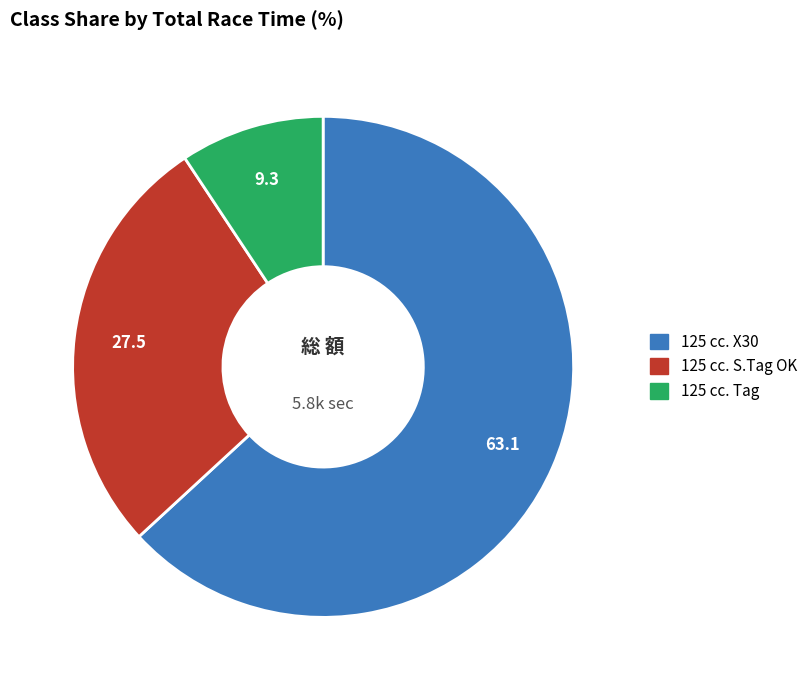

Which category accounts for the majority?

125 cc. X30